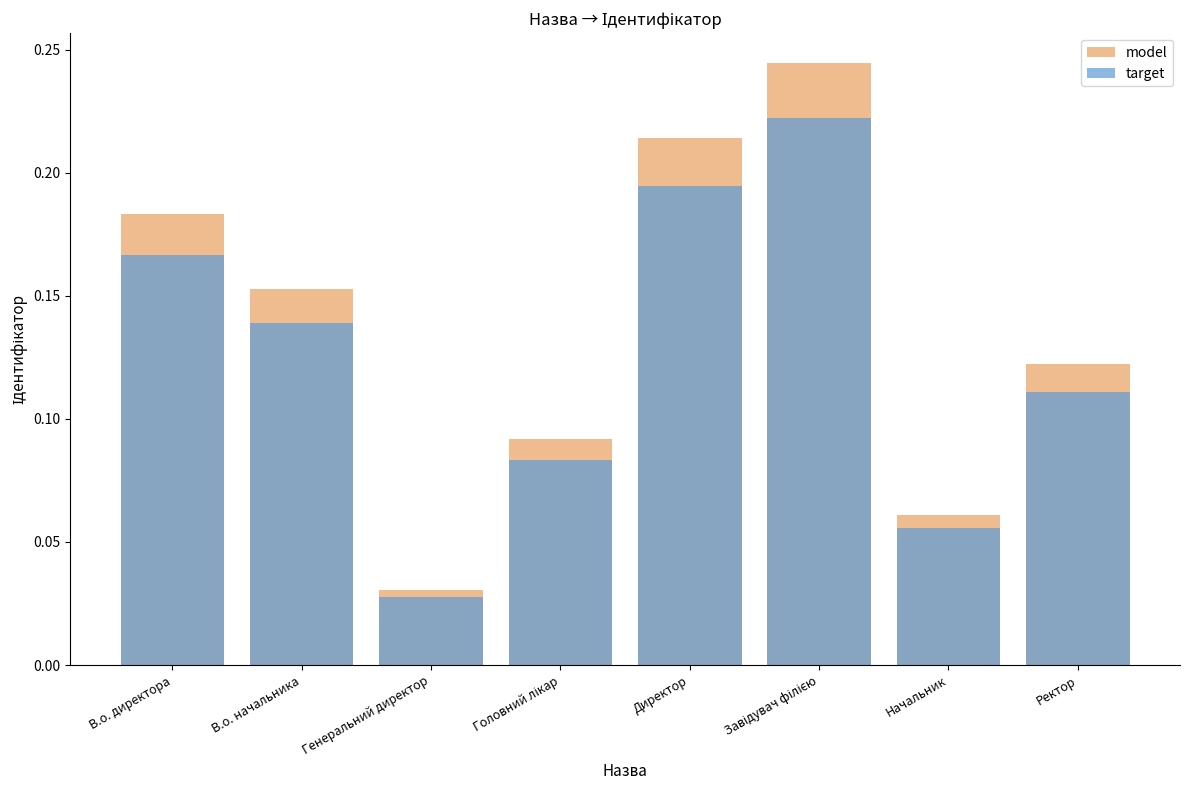

Between Генеральний директор and В.о. директора, which is larger?

В.о. директора